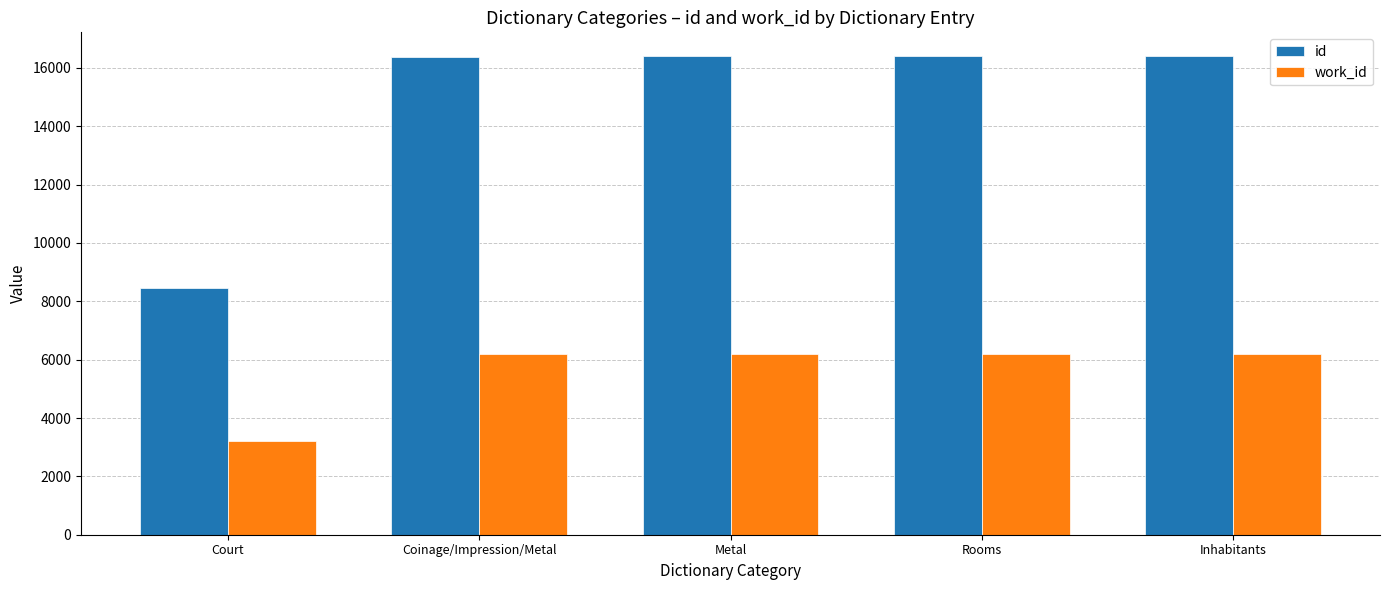

What is the minimum value for work_id?

3215